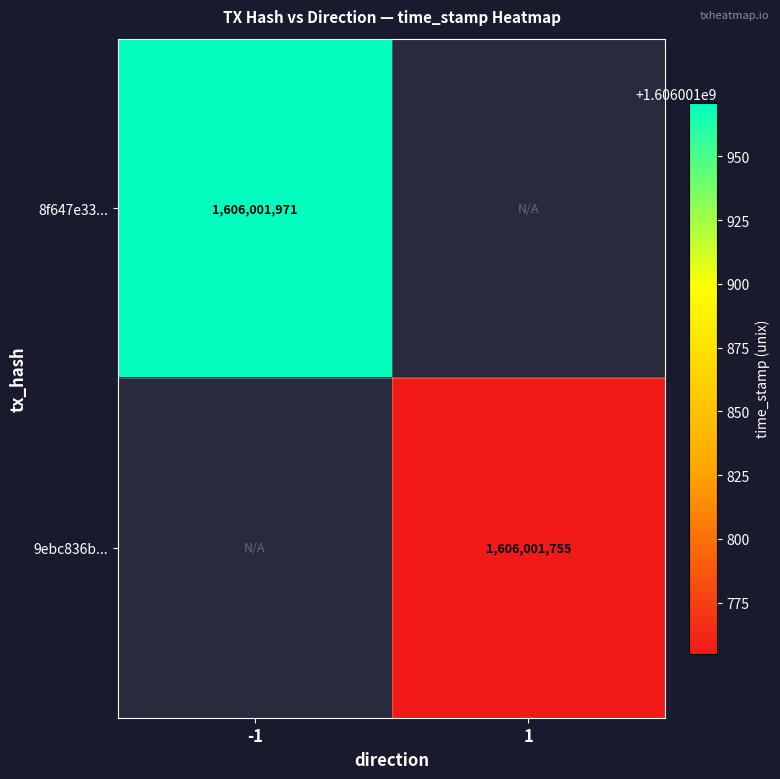

How many values in 8f647e3365d9b434872ea9d5b010a47fe21055f are above zero?

1